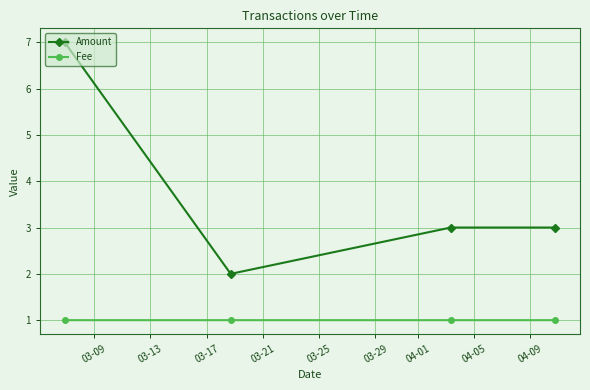

In Amount, how many points are lower than both neighbors (excluding endpoints)?

1